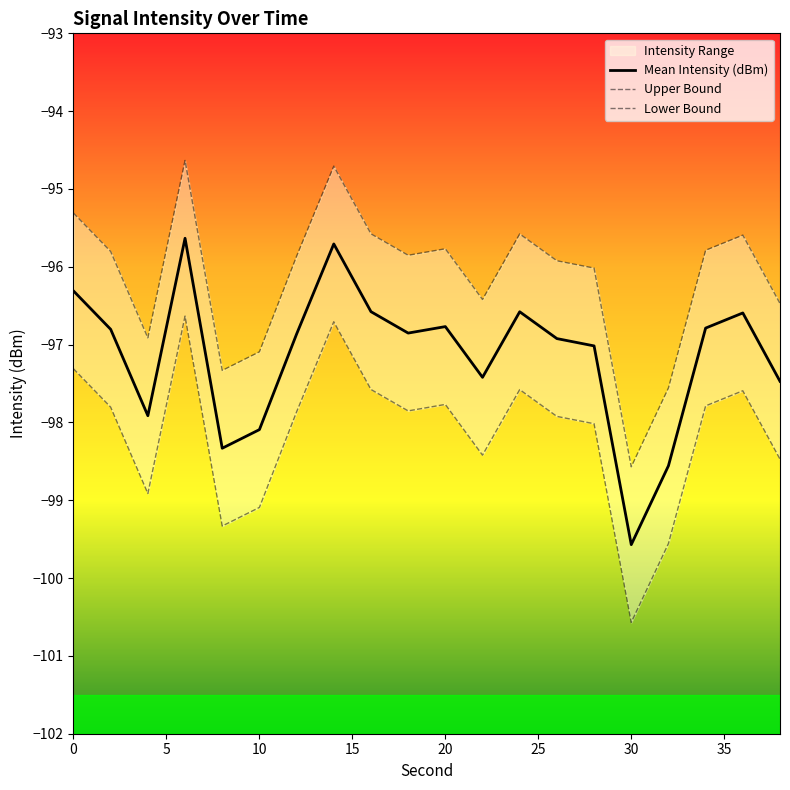

True or false: Upper Bound and Lower Bound intersect in this chart.

False